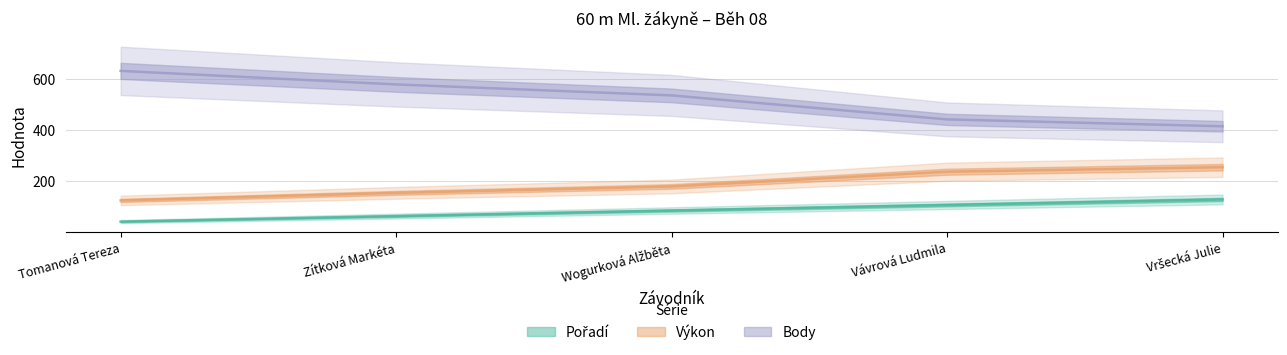

What is the label of the 1st point from the right?

Vršecká Julie